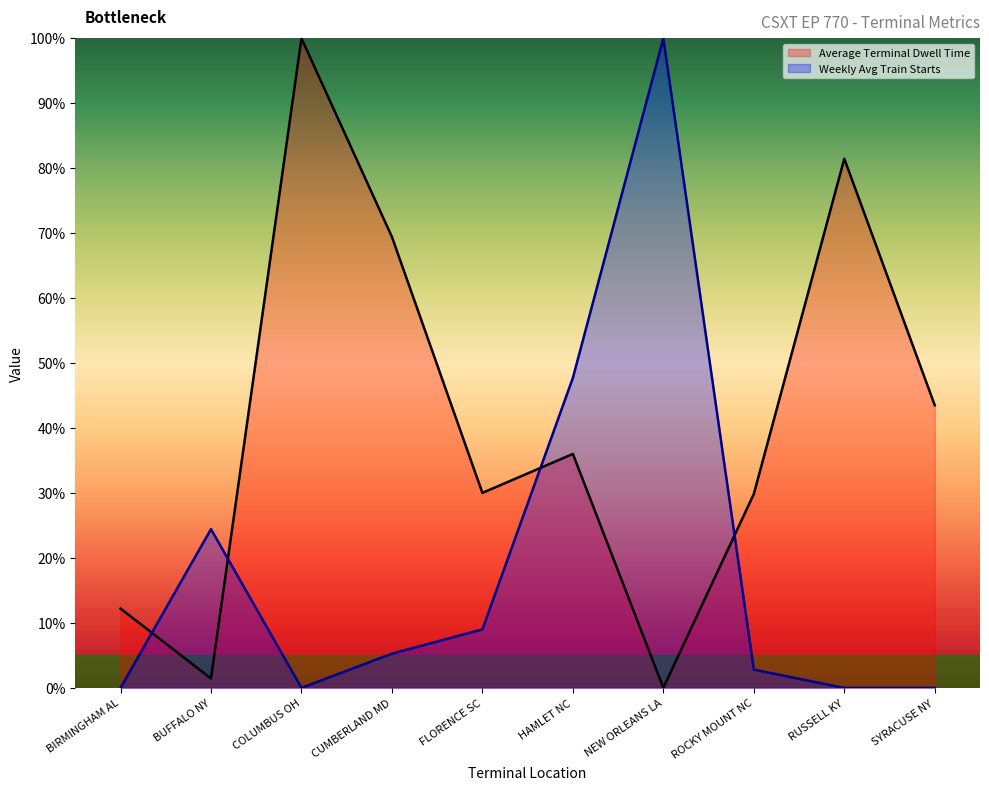

At which category does Weekly Avg Train Starts reach its first local peak?

BUFFALO NY